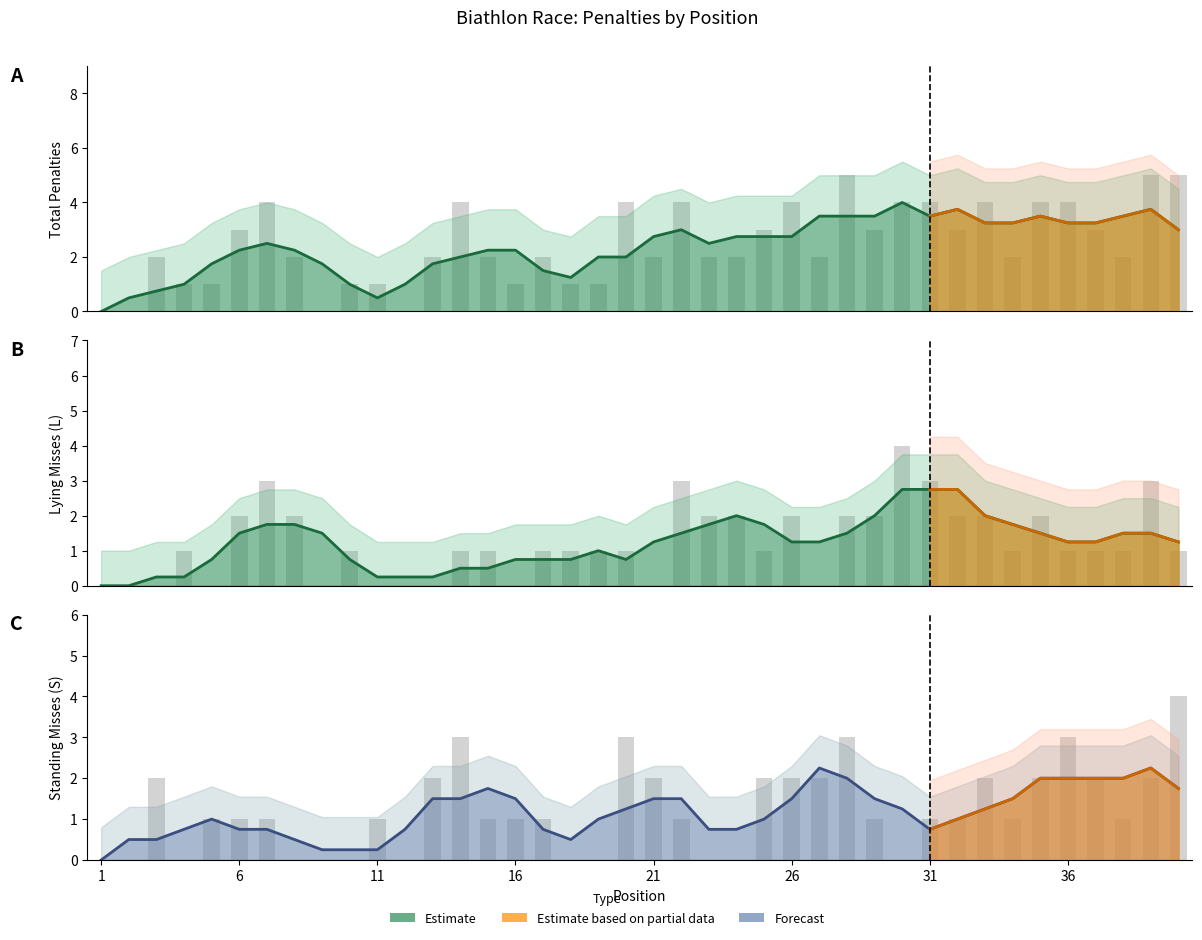

Between 3 and 2, which is larger?

3